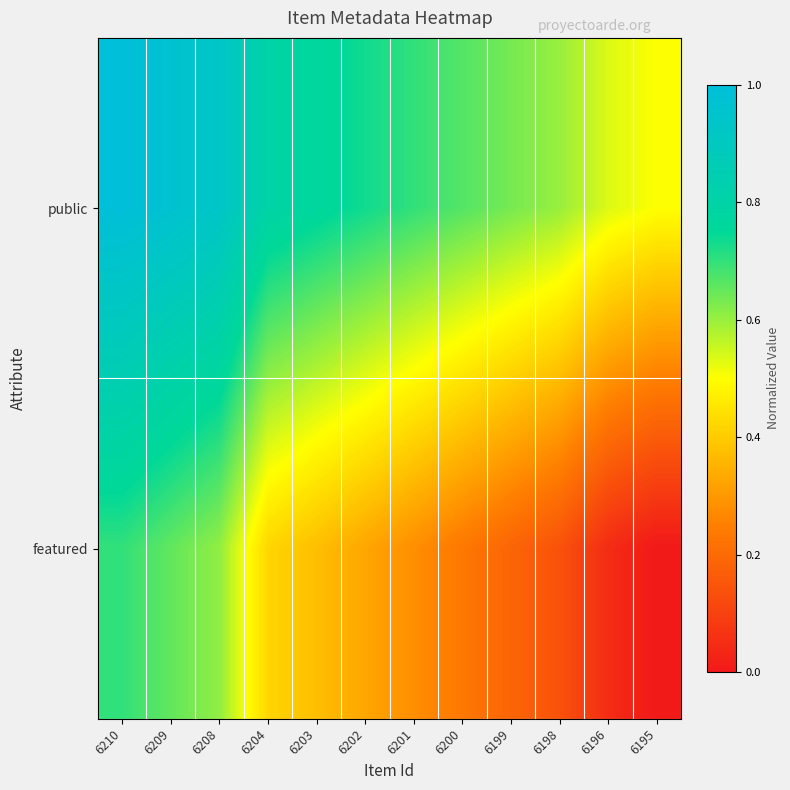

Which series has the largest total across all categories?

public